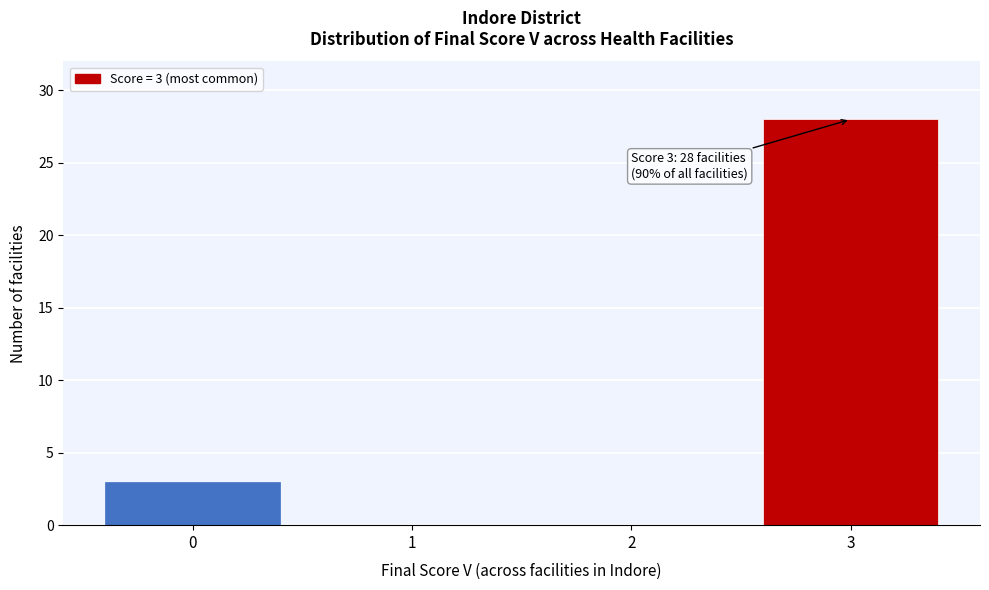

Over which range of the x-axis is the bar tallest?

2.5 to 3.5